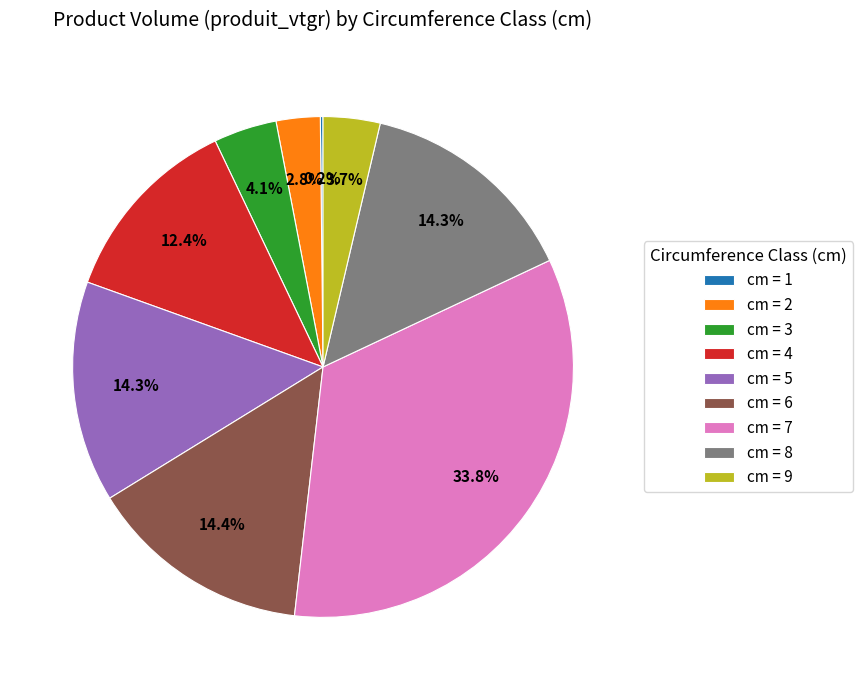

What percentage do cm = 7 and cm = 8 together represent?

48.1%